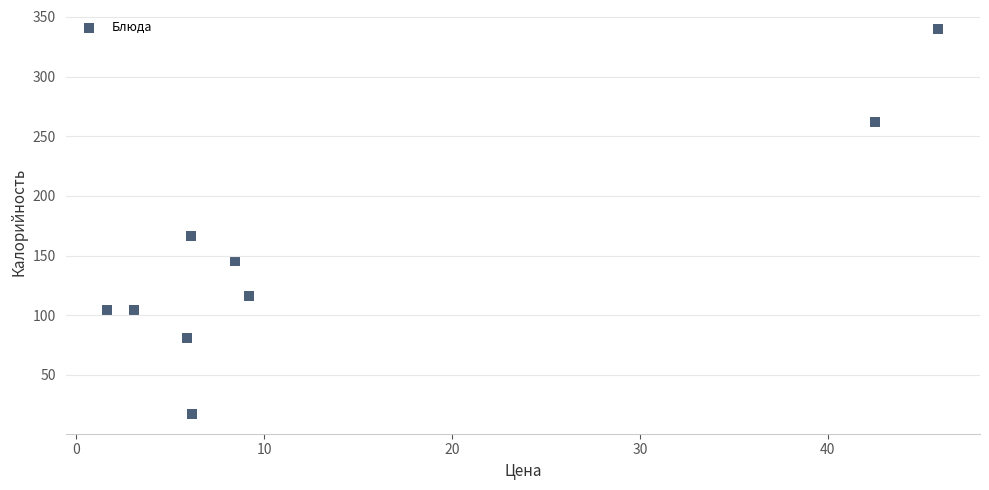

What Y value in the scatter plot is closest to 178?

166.5